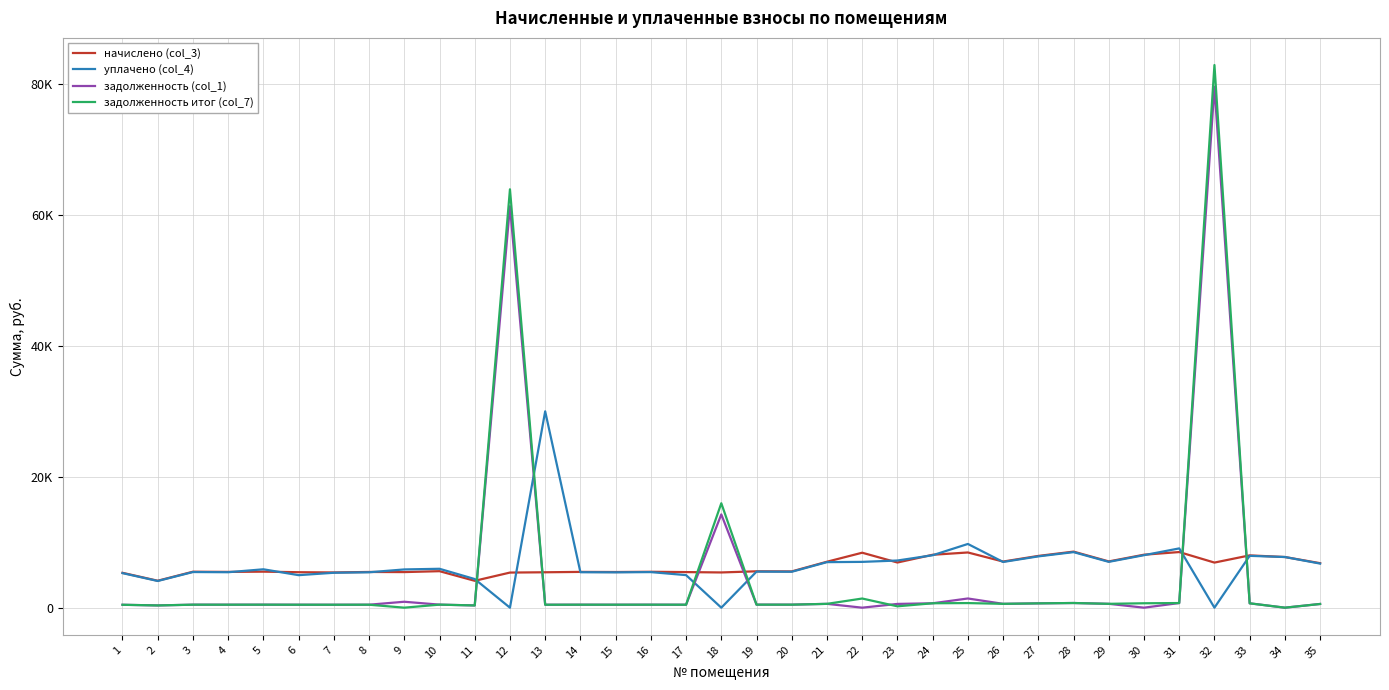

What value does the уплачено (col_4) series have at 26?

6987.5